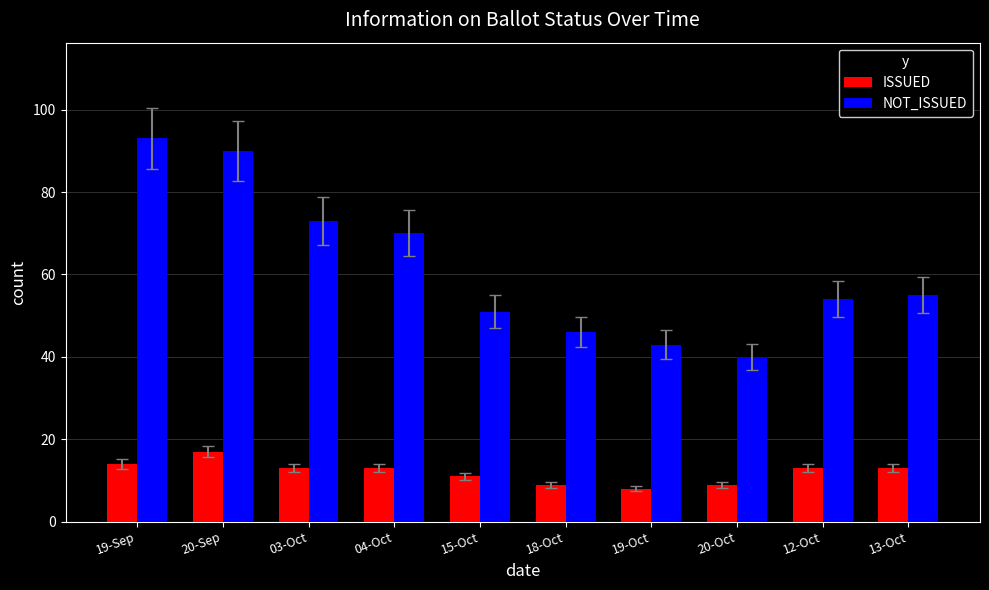

What is the spread (max minus min) of values at 03-Oct?

60